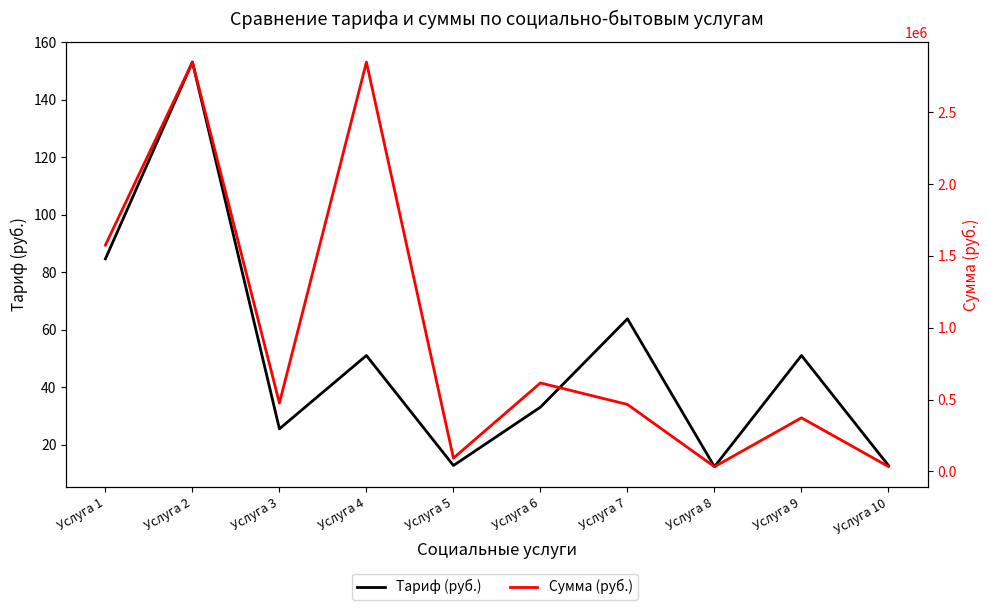

What is the value of the Тариф (руб.) point at the 4th from the left?

51.0